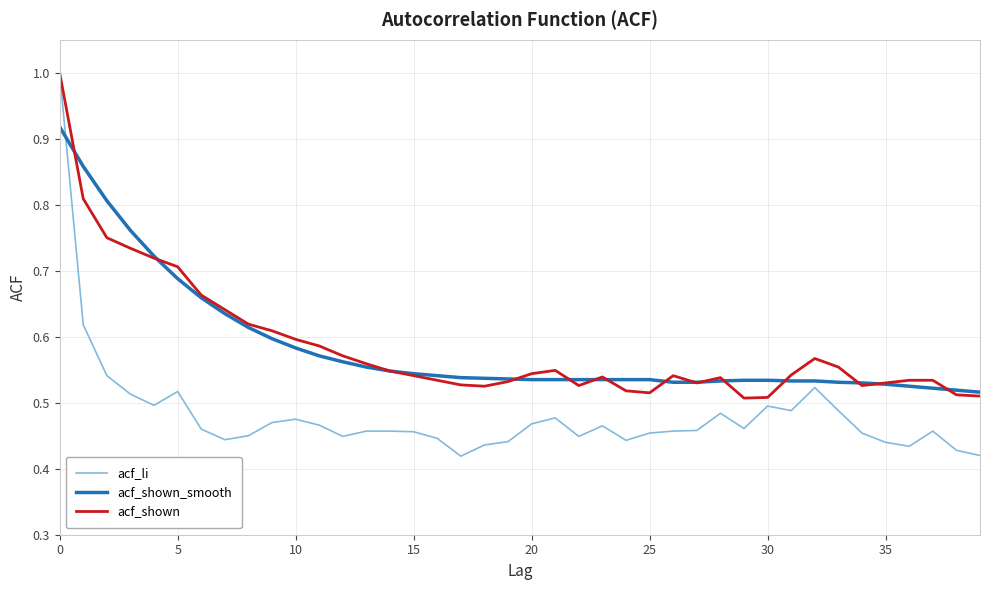

How many acf_shown_smooth values are between 0 and 1?

40